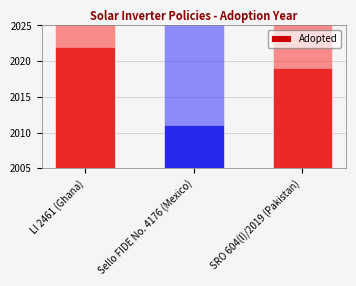

Reading left to right, list all the values displayed in this chart.

LI 2461 (Ghana)=2022	Sello FIDE No. 4176 (Mexico)=2011	SRO 604(I)/2019 (Pakistan)=2019